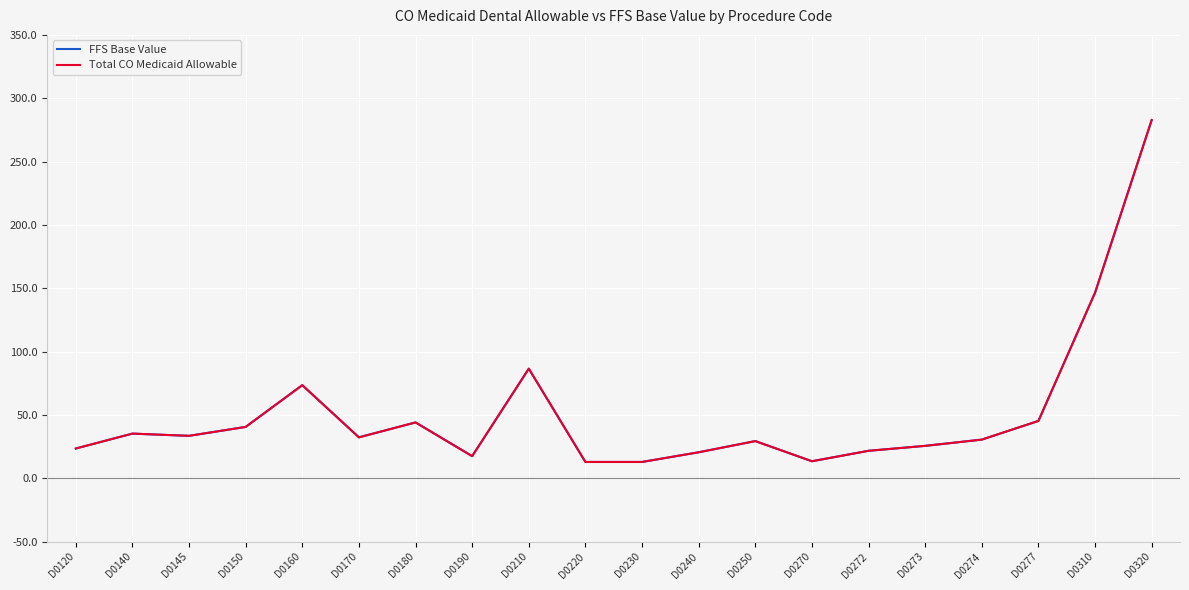

Does the chart have visible grid lines?

Yes